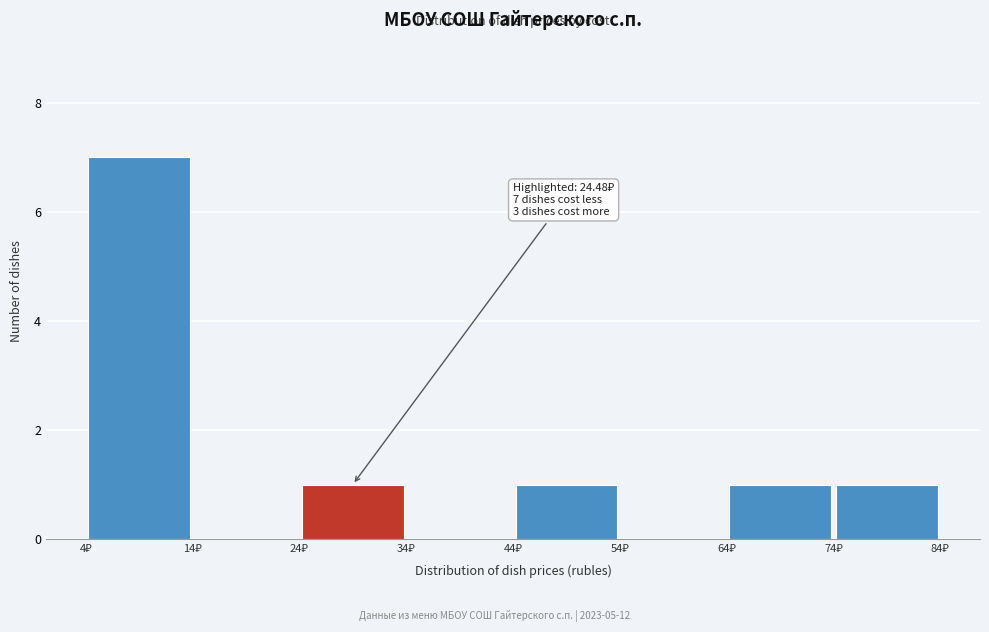

Over which range of the x-axis is the bar tallest?

4 to 14